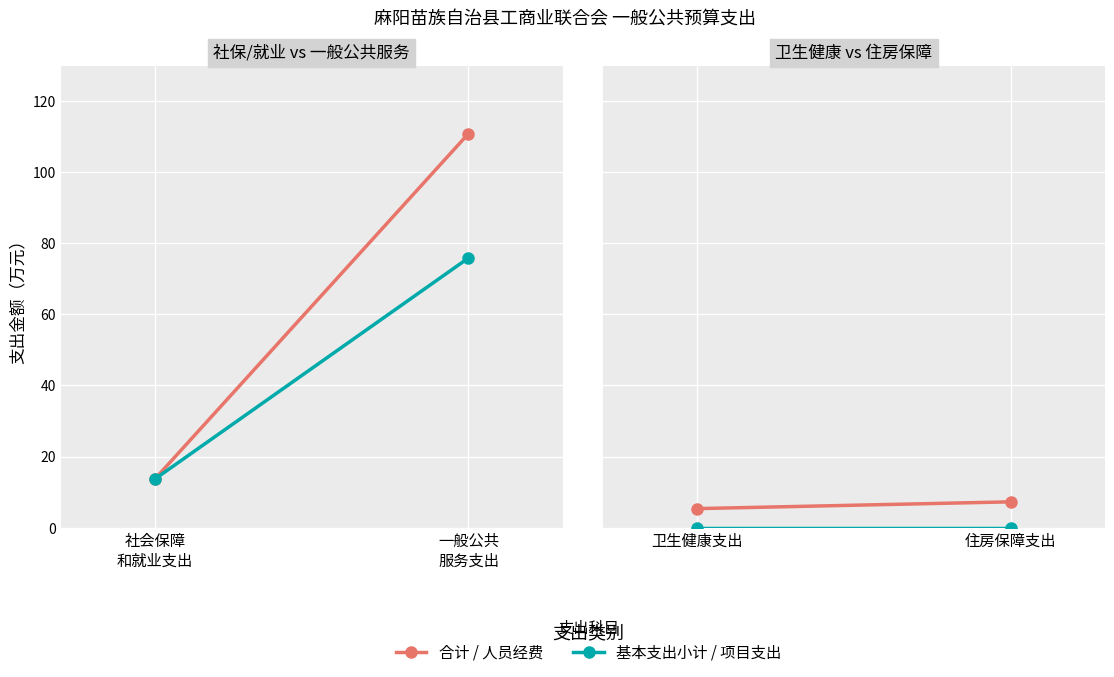

Between 社会保障
和就业支出 and 一般公共
服务支出, which is larger?

一般公共
服务支出